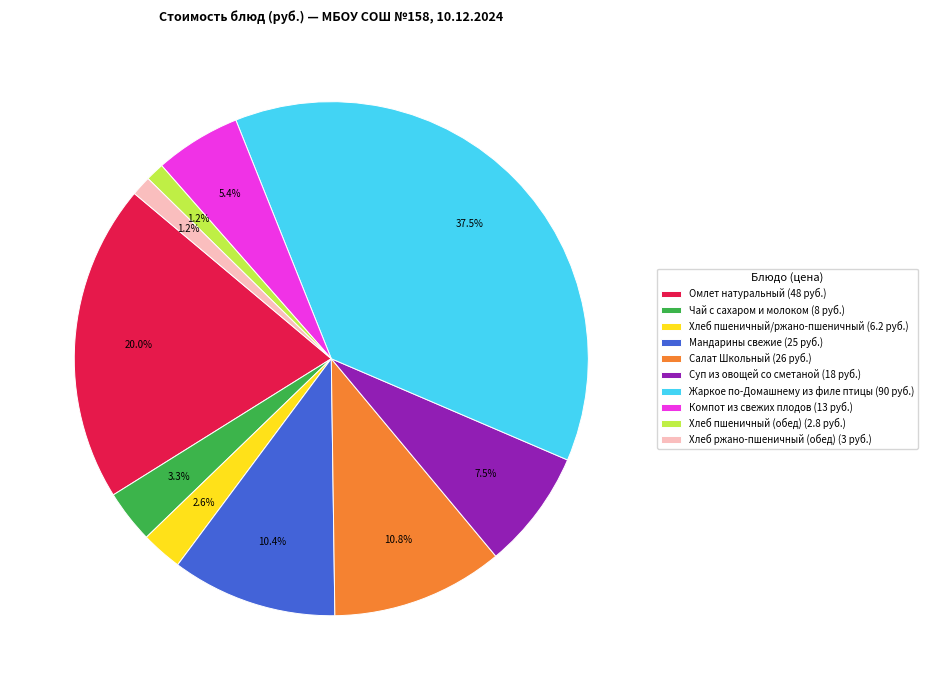

Is it true that Омлет натуральный is 20% of the pie?

True